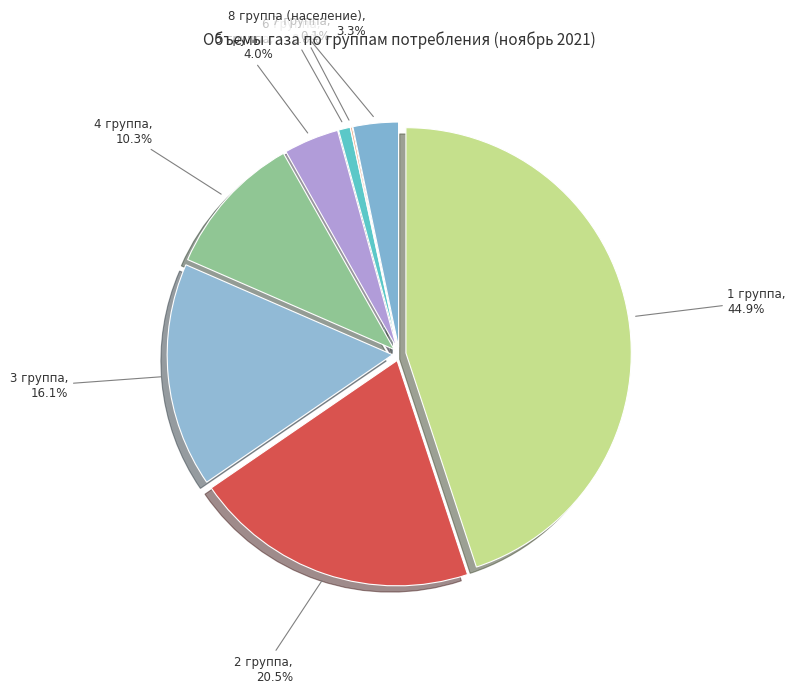

Is it true that 4 группа is 1% of the pie?

False